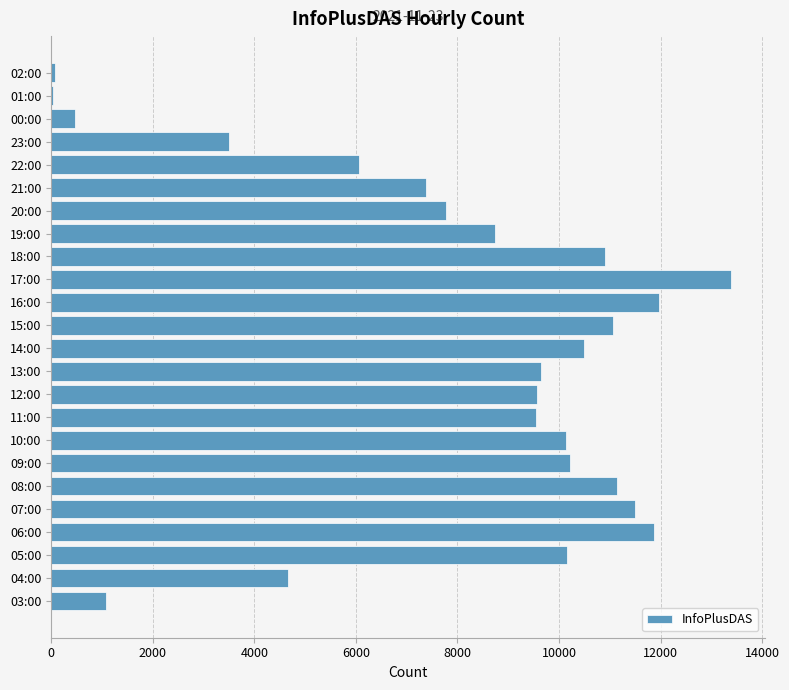

Are the bars horizontal?

Yes